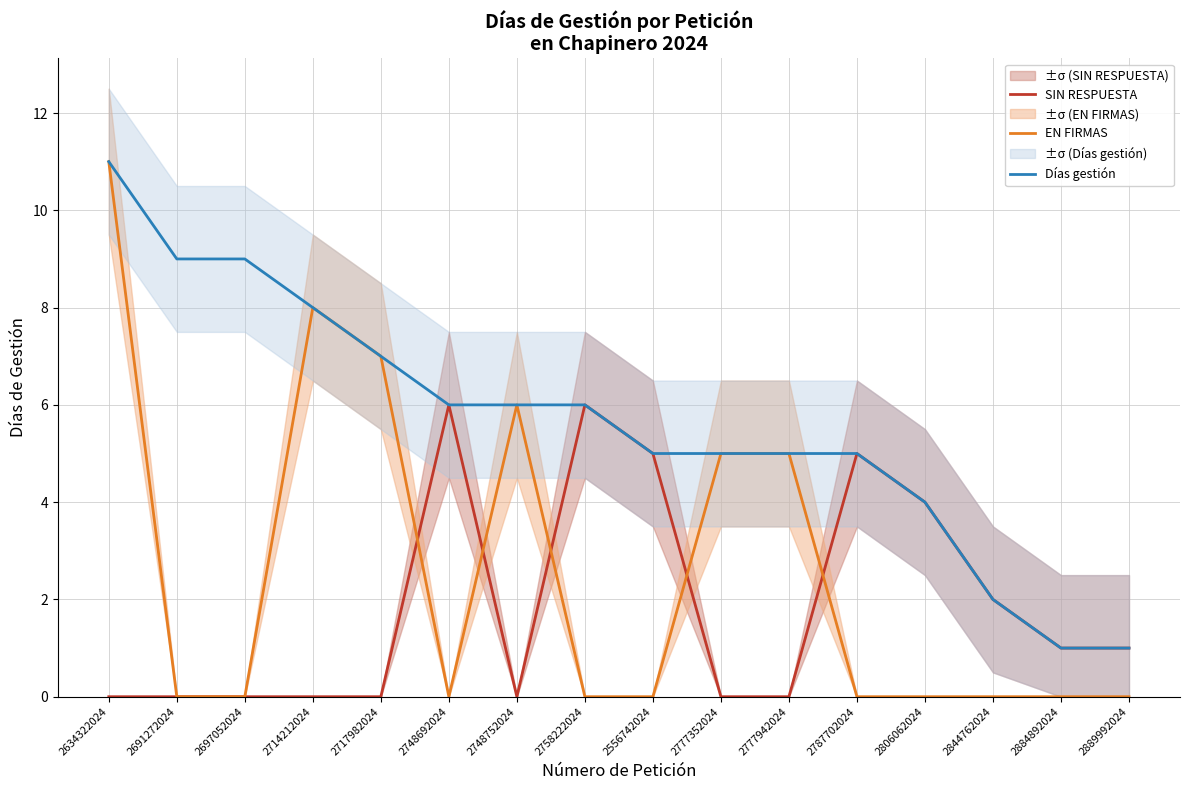

What are all the series names shown in the legend?

SIN RESPUESTA, EN FIRMAS, Días gestión